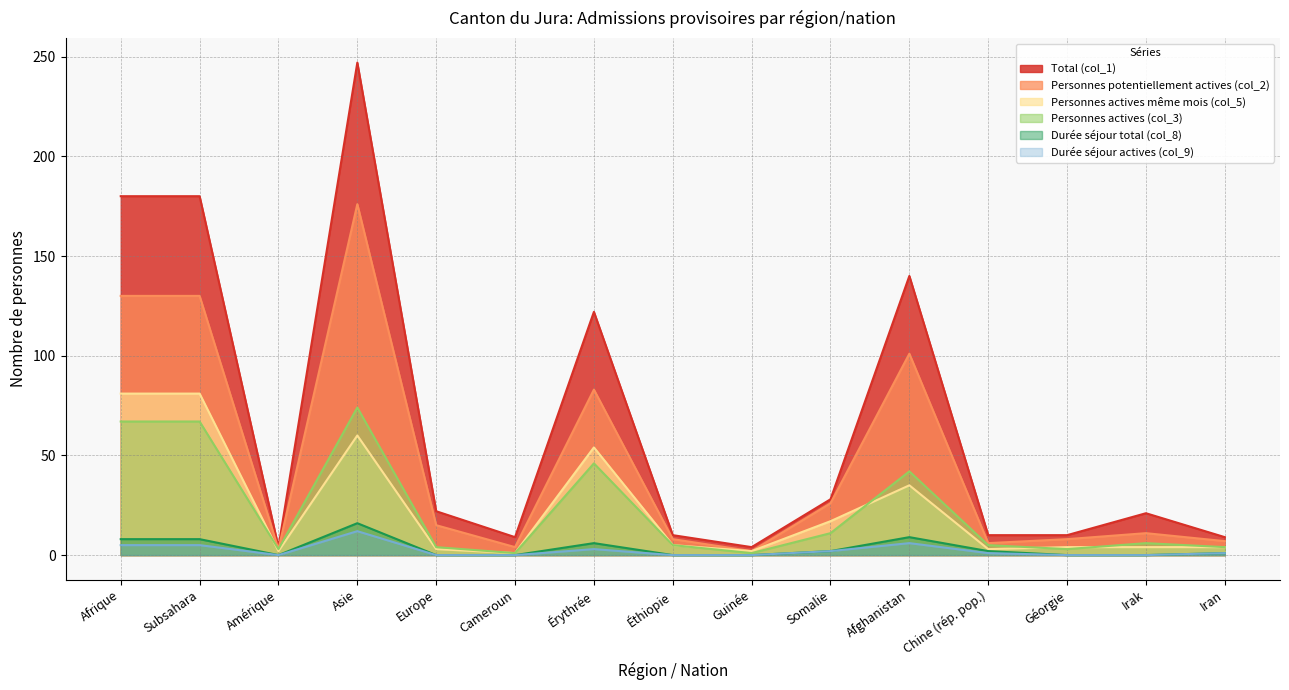

Which has a higher value, Éthiopie or Afghanistan?

Afghanistan